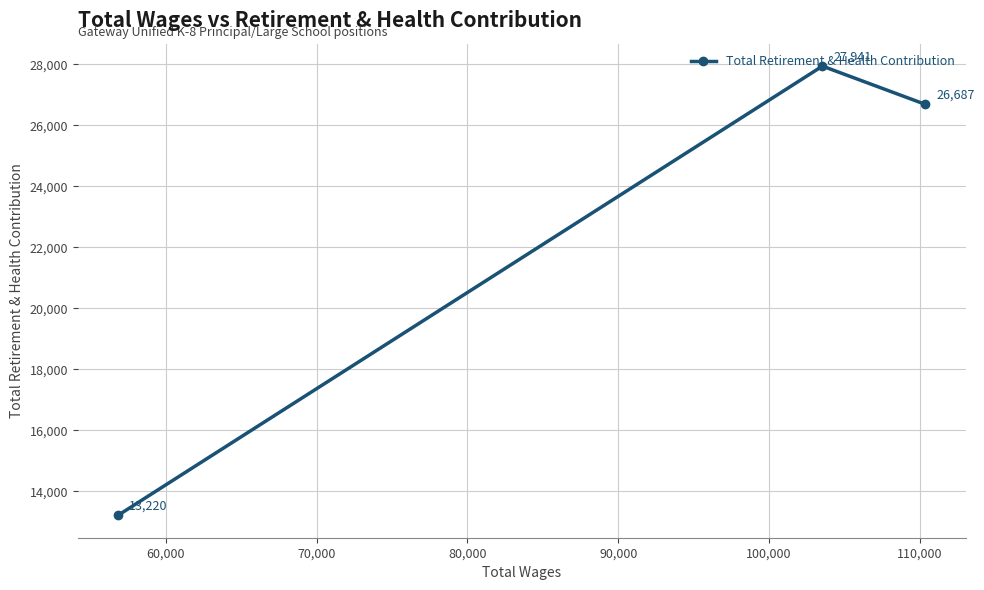

Reading left to right, transcribe all the data shown in this chart.

13220	27941	26687